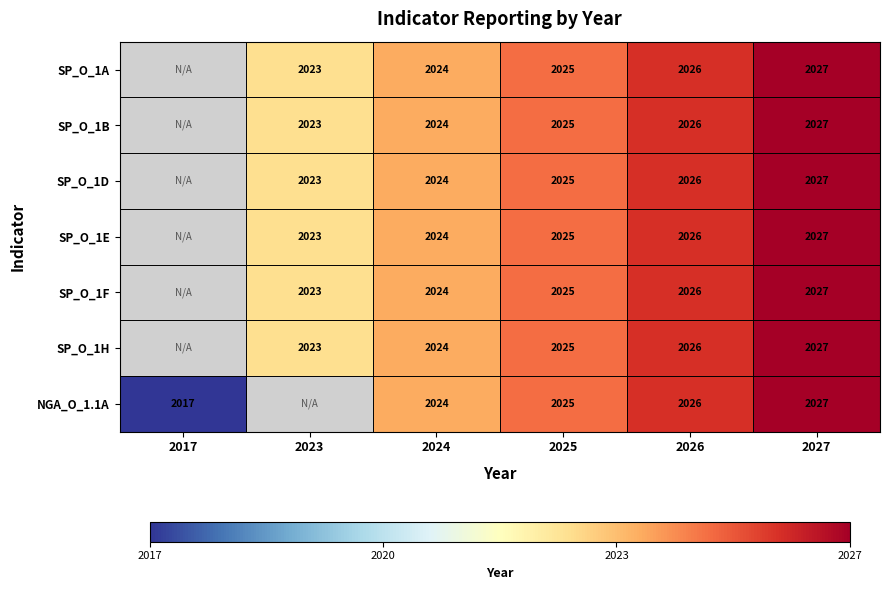

What is the difference between the SP_O_1F values at 2024 and 2025?

1.0